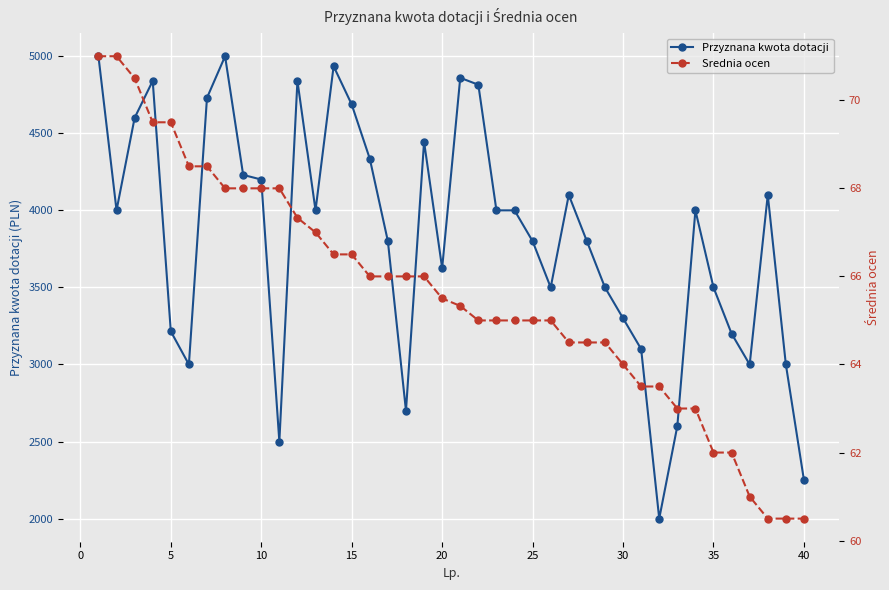

What is the lowest value of the Przyznana kwota dotacji series?

2000